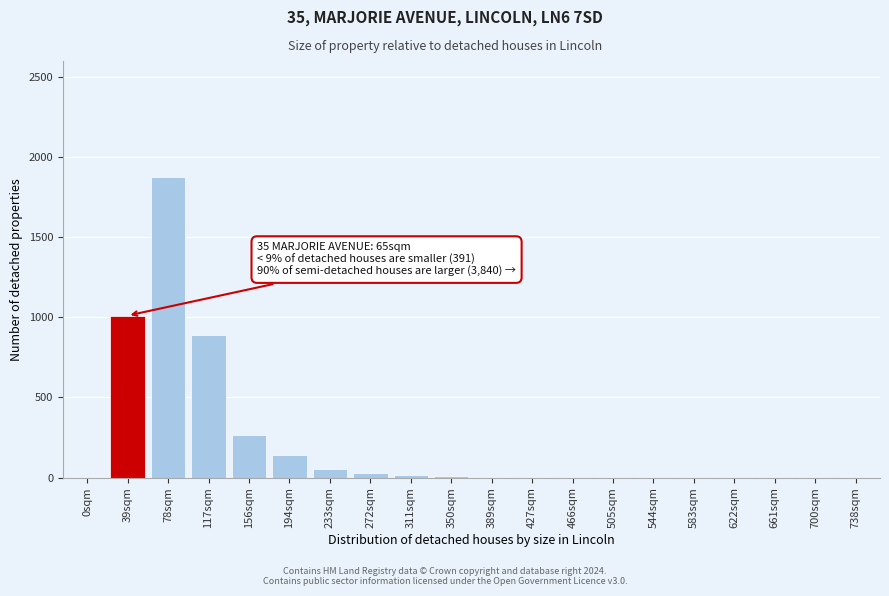

Is it true that the value at 78sqm is 1875?

True